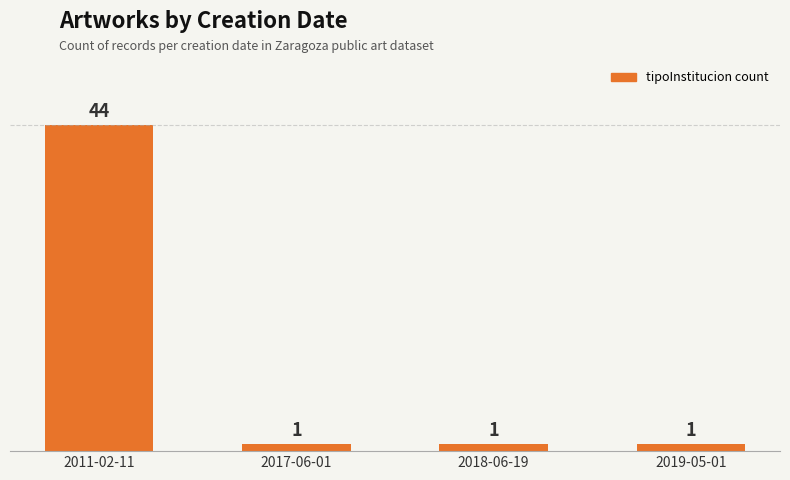

What is the smallest value displayed?

1